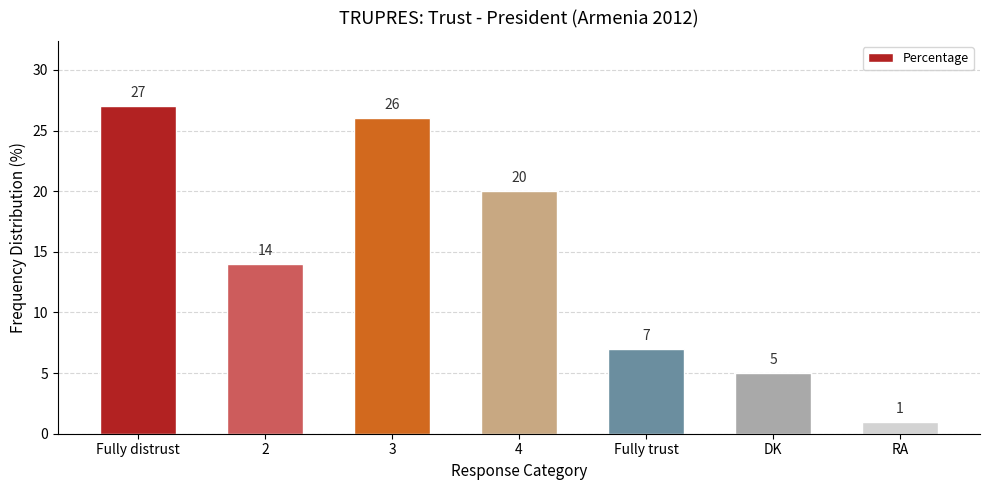

What is the label of the 1st bar from the right?

RA